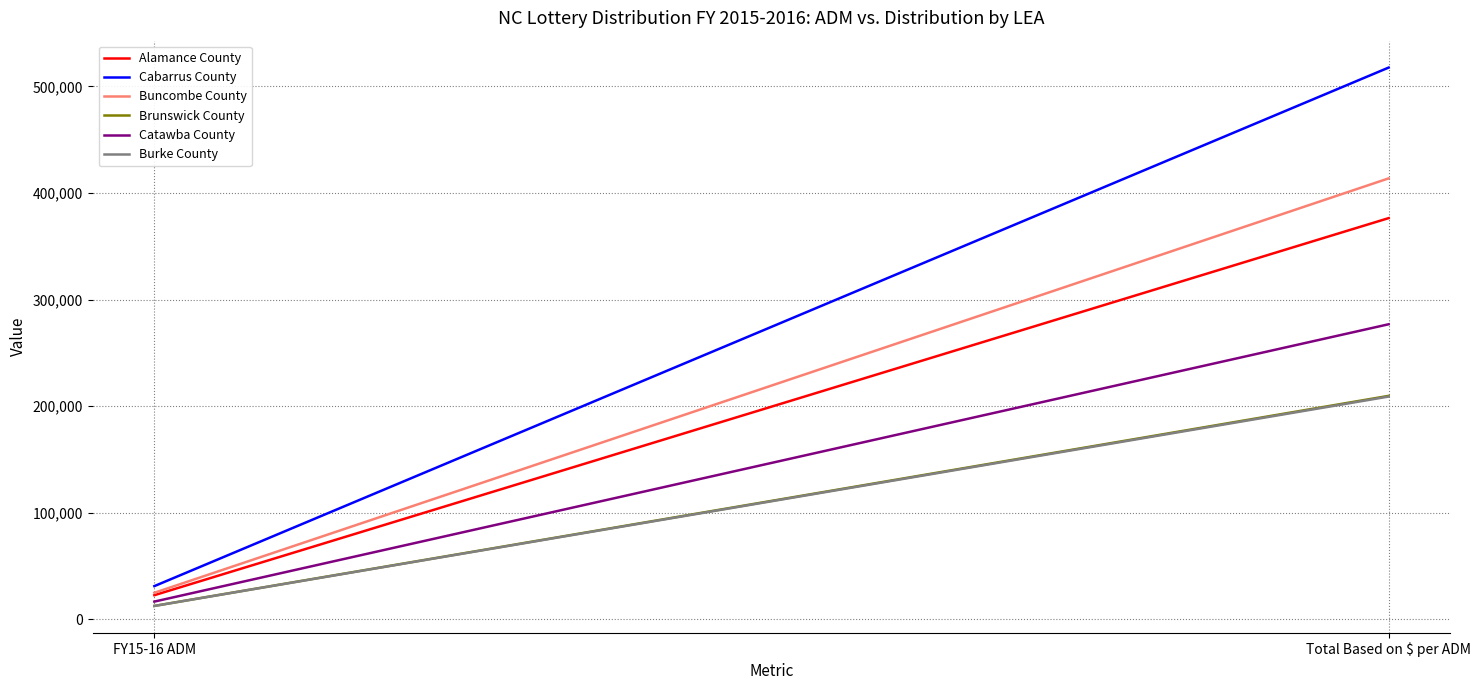

Rank the series at Total Based on $ per ADM from highest to lowest value.

Cabarrus County, Buncombe County, Alamance County, Catawba County, Brunswick County, Burke County